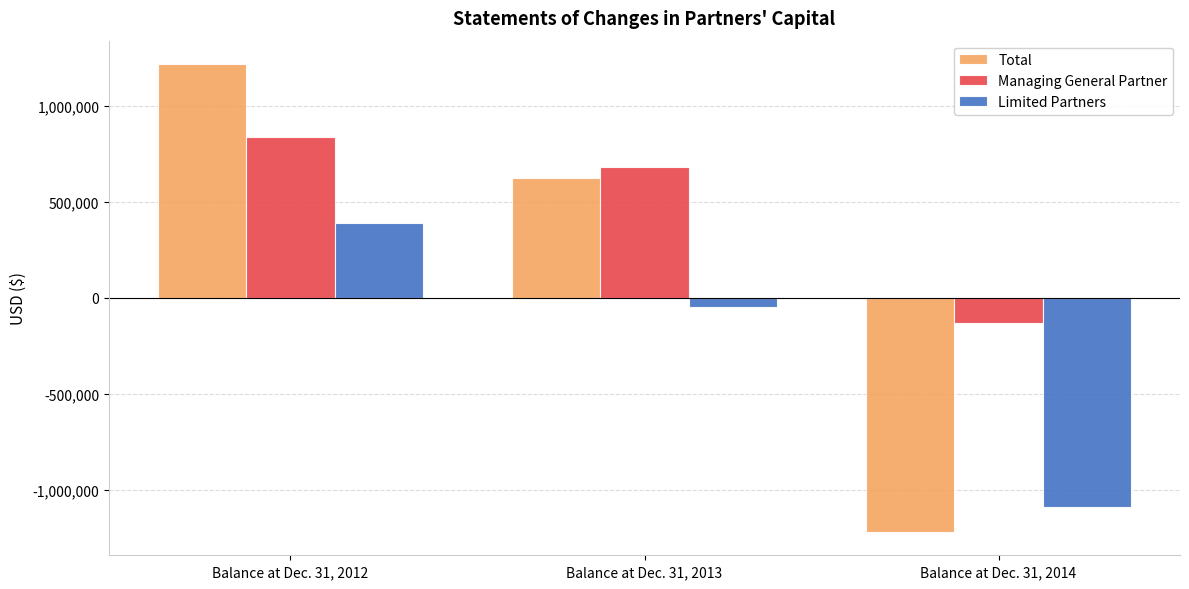

Are the bars horizontal?

No